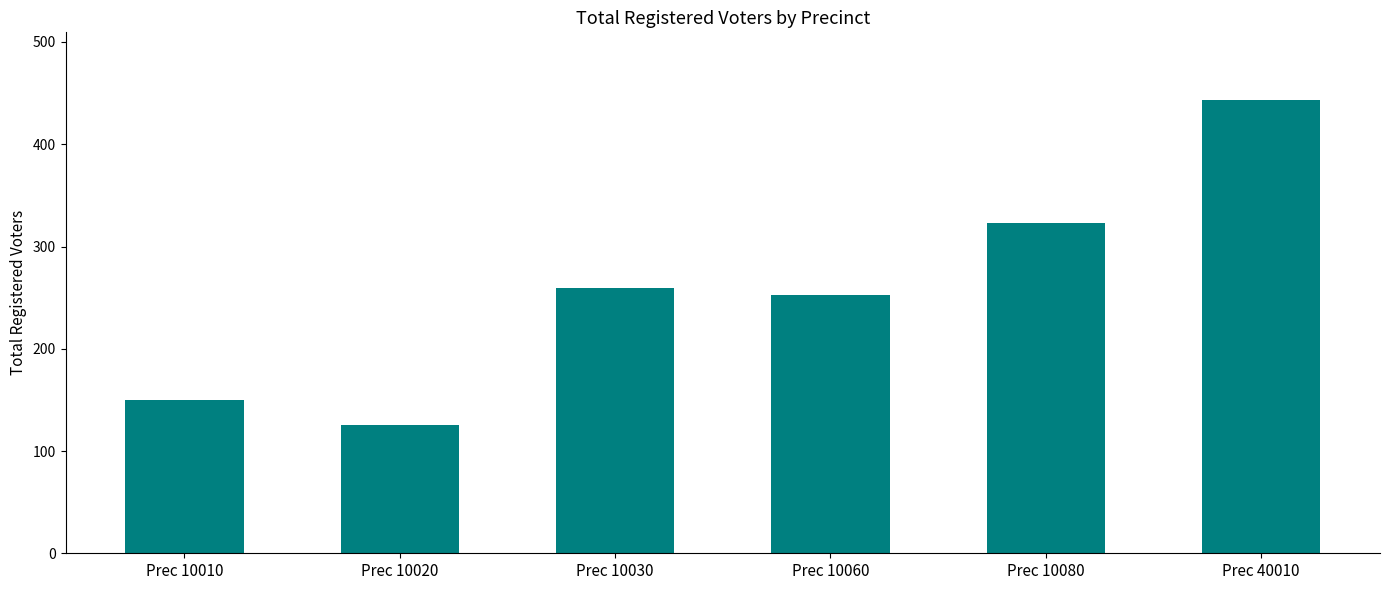

What is the ratio of the value at Prec 10080 to the value at Prec 10010?

2.2